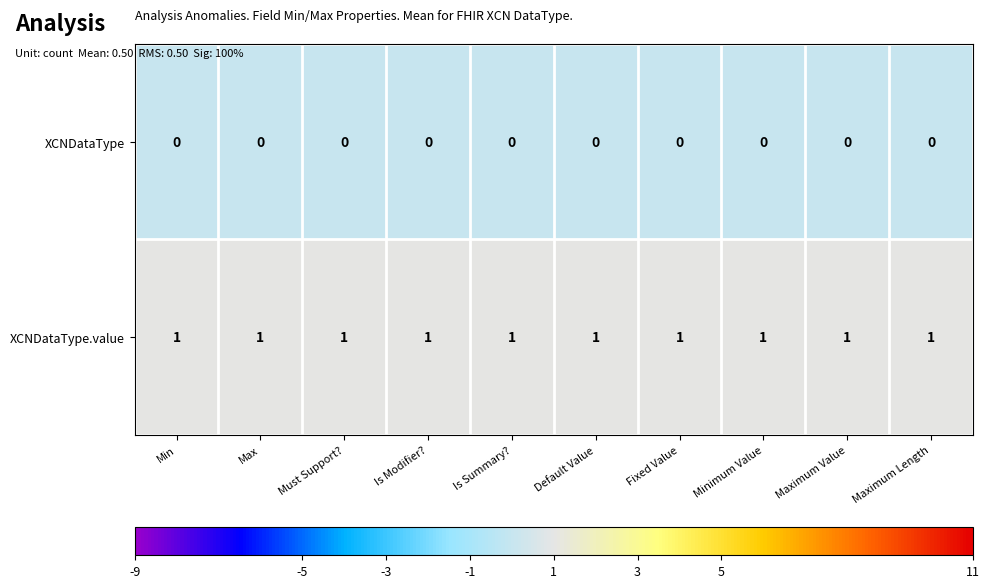

At how many categories does at least one series exceed 0?

10